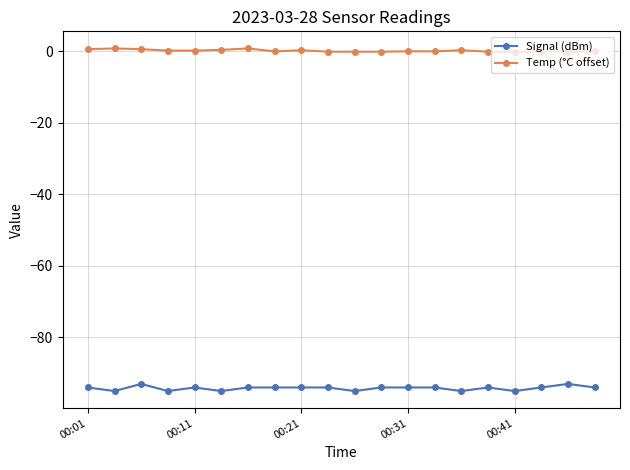

Which series has the largest total across all categories?

Temp (°C offset)